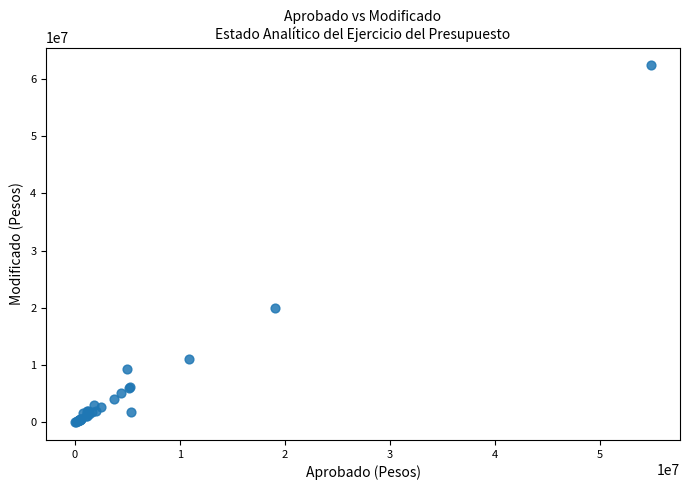

What Y value in the scatter plot is closest to 31189083?

20023502.7